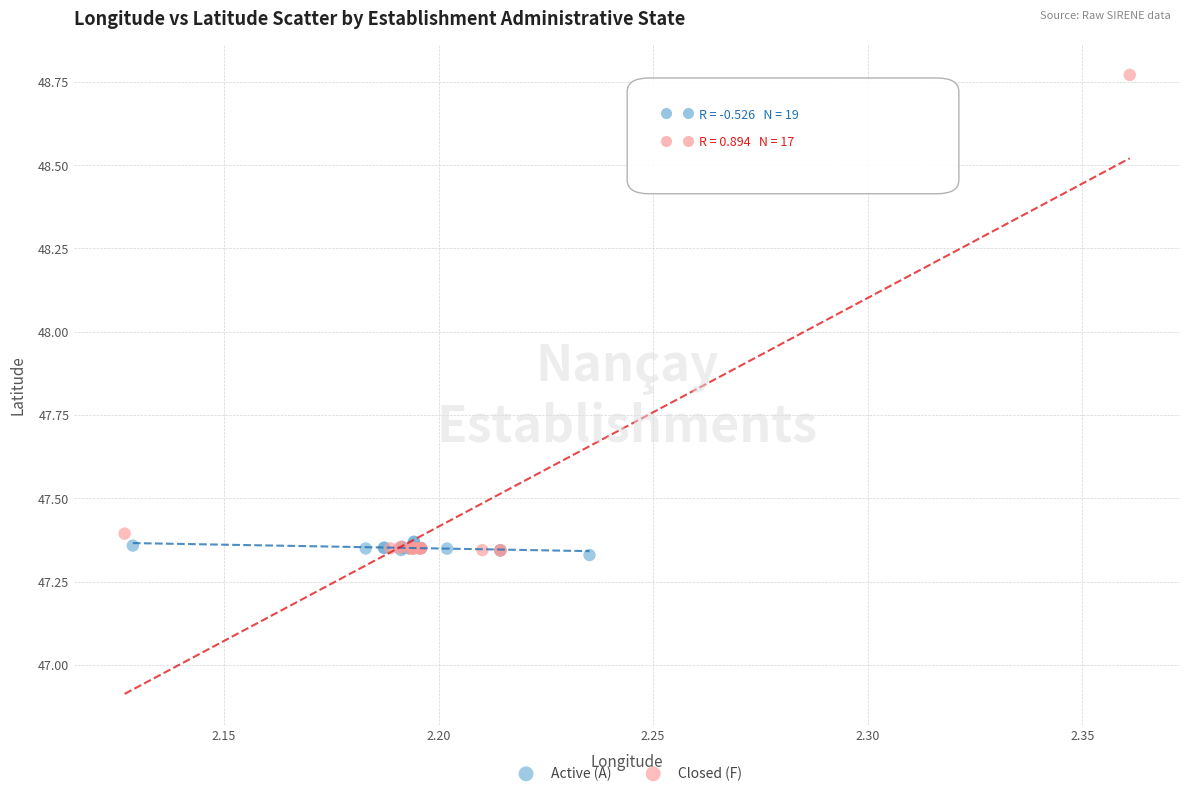

Which series contains the highest Y value?

Closed (F)